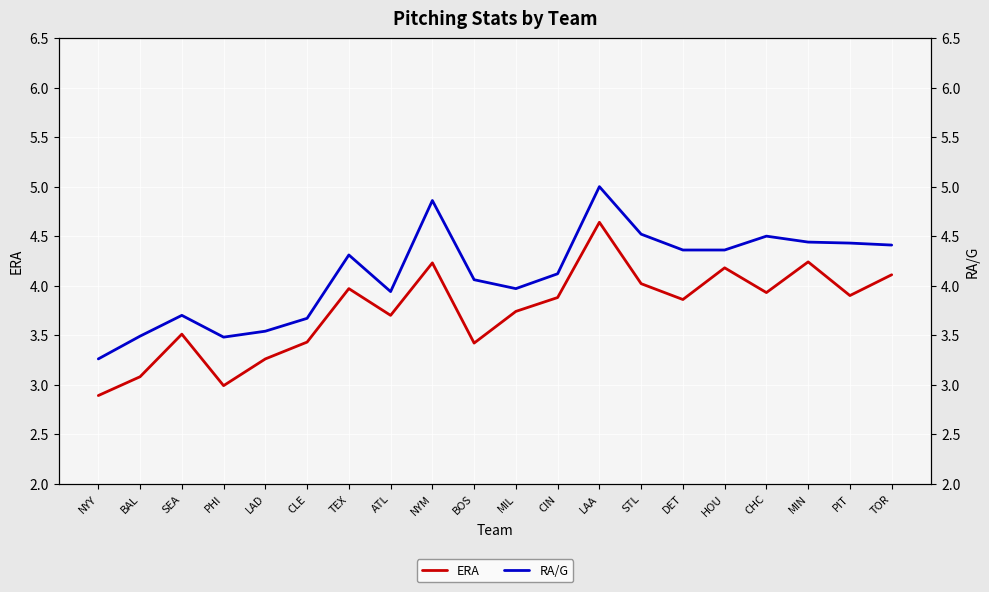

Reading left to right, transcribe all the data shown in this chart.

ERA: NYY=2.9	BAL=3.1	SEA=3.5	PHI=3.0	LAD=3.3	CLE=3.4	TEX=4.0	ATL=3.7	NYM=4.2	BOS=3.4	MIL=3.7	CIN=3.9	LAA=4.6	STL=4.0	DET=3.9	HOU=4.2	CHC=3.9	MIN=4.2	PIT=3.9	TOR=4.1
RA/G: NYY=3.3	BAL=3.5	SEA=3.7	PHI=3.5	LAD=3.5	CLE=3.7	TEX=4.3	ATL=3.9	NYM=4.9	BOS=4.1	MIL=4.0	CIN=4.1	LAA=5.0	STL=4.5	DET=4.4	HOU=4.4	CHC=4.5	MIN=4.4	PIT=4.4	TOR=4.4